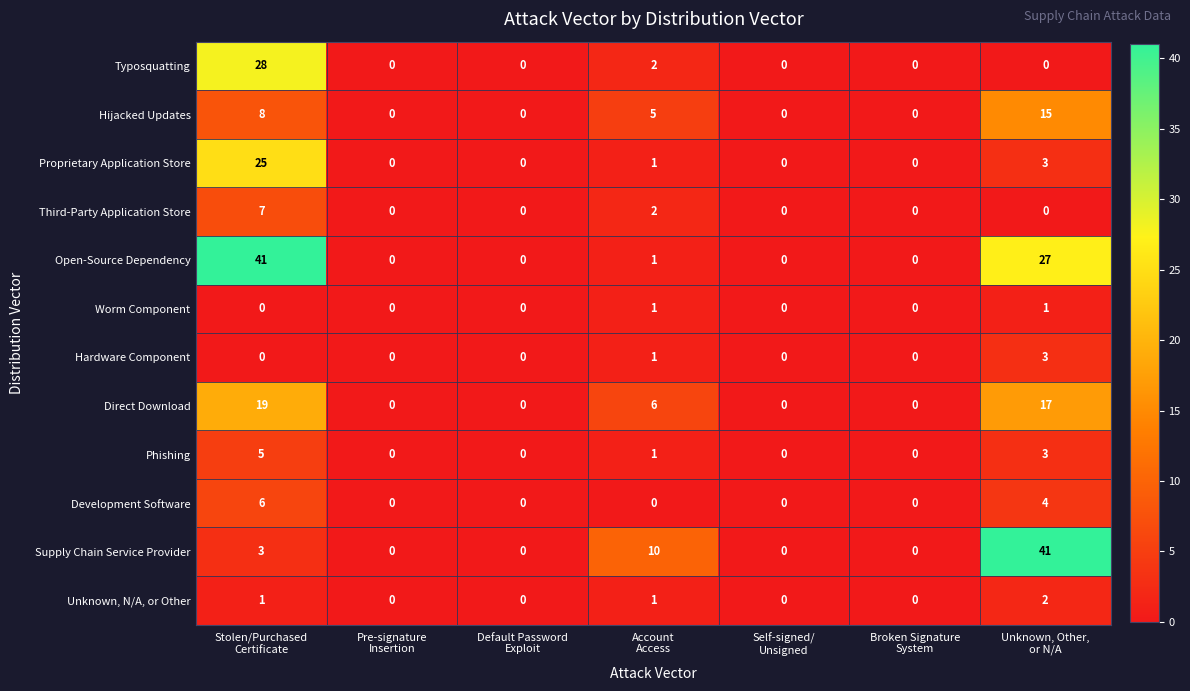

Which series has the largest total across all categories?

Open-Source Dependency